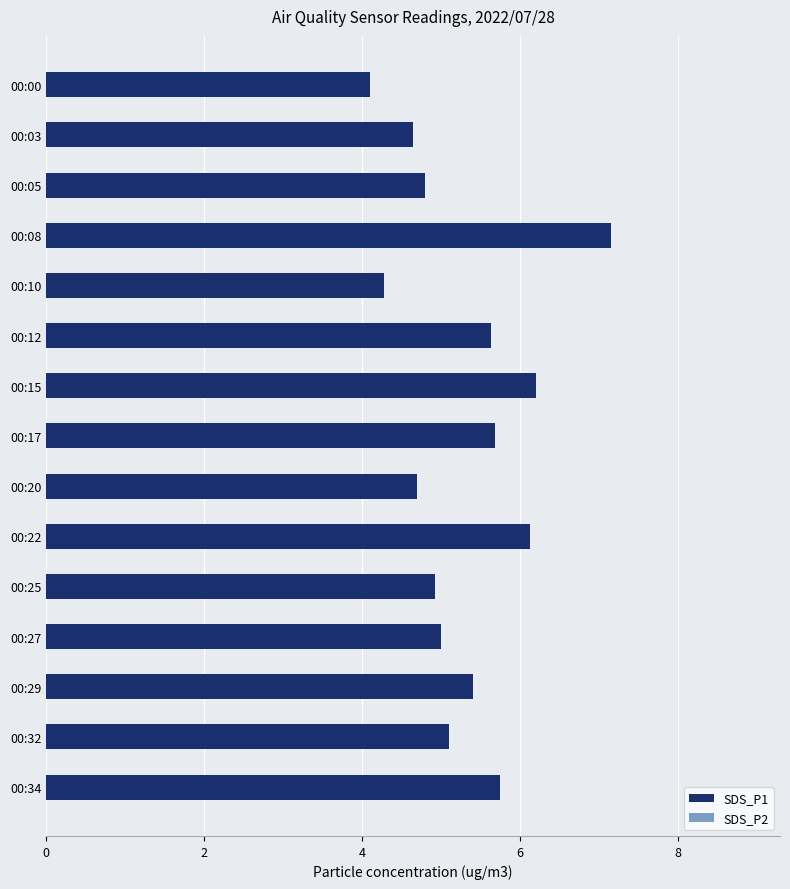

Read the SDS_P1 value at 00:00.

4.1